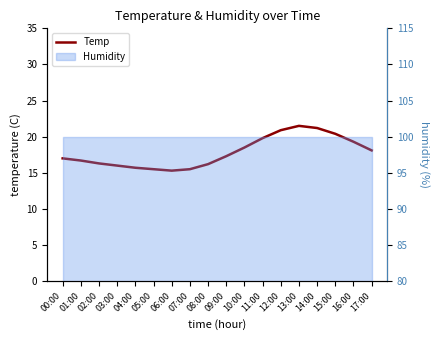

List the labels in order of value, largest first.

13:00, 14:00, 12:00, 15:00, 11:00, 16:00, 10:00, 17:00, 09:00, 00:00, 01:00, 02:00, 08:00, 03:00, 04:00, 05:00, 07:00, 06:00